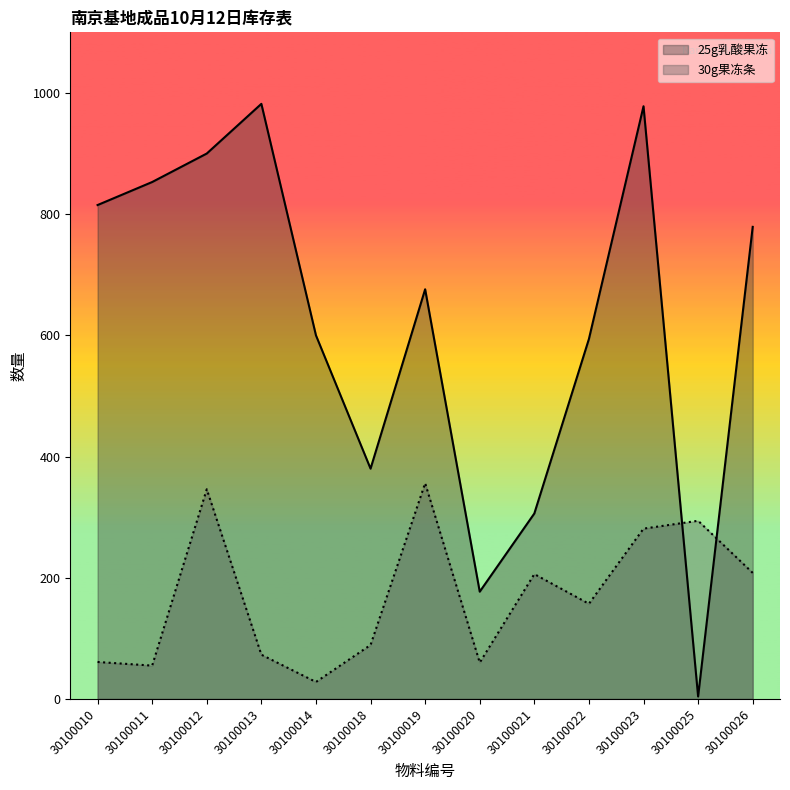

Is the value of 30g果冻条 at 30100018 greater than the value of 25g乳酸果冻 at 30100022?

No